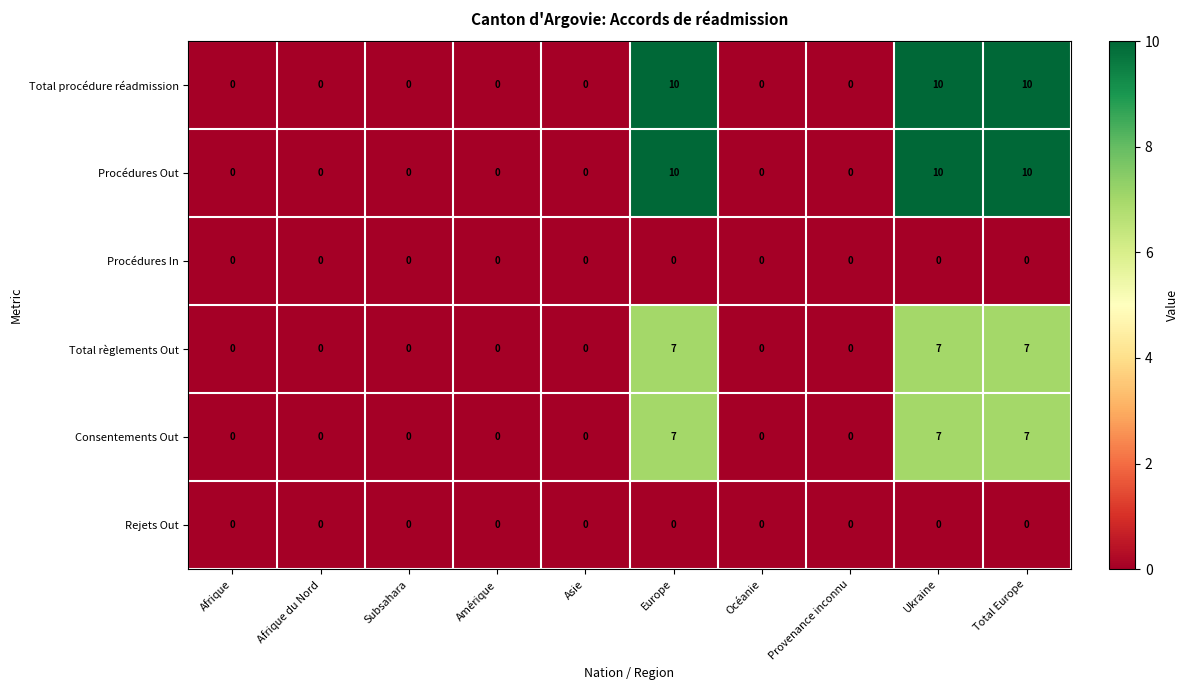

What is the greatest value displayed?

10